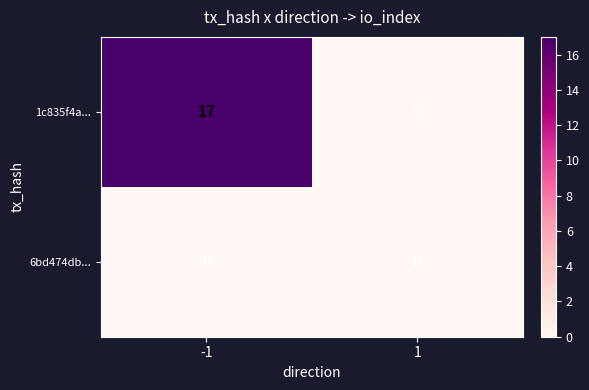

At -1, list the series in order from smallest to largest.

6bd474db..., 1c835f4a...